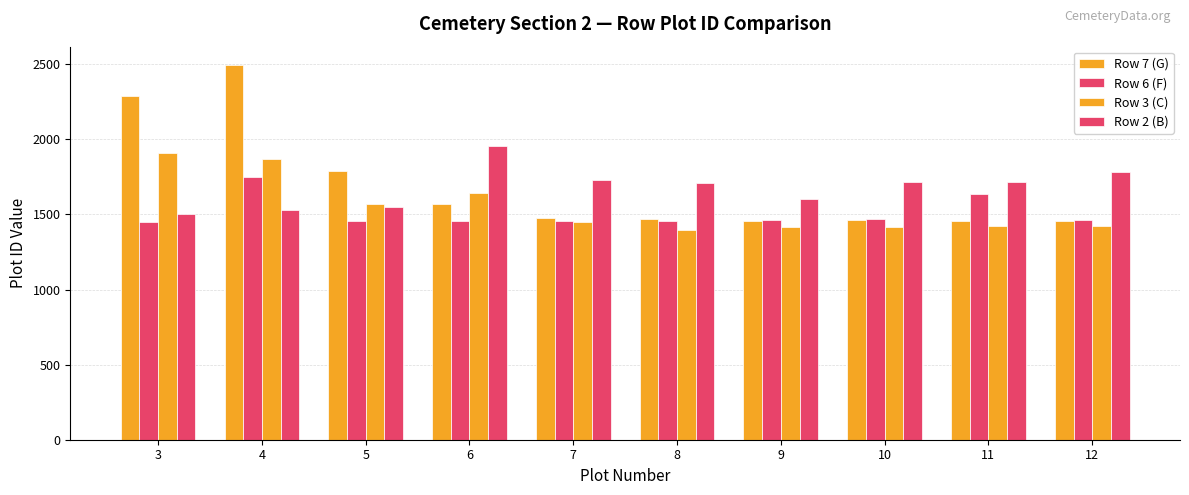

The value of Row 6 (F) at 12 is 1465. True or false?

True